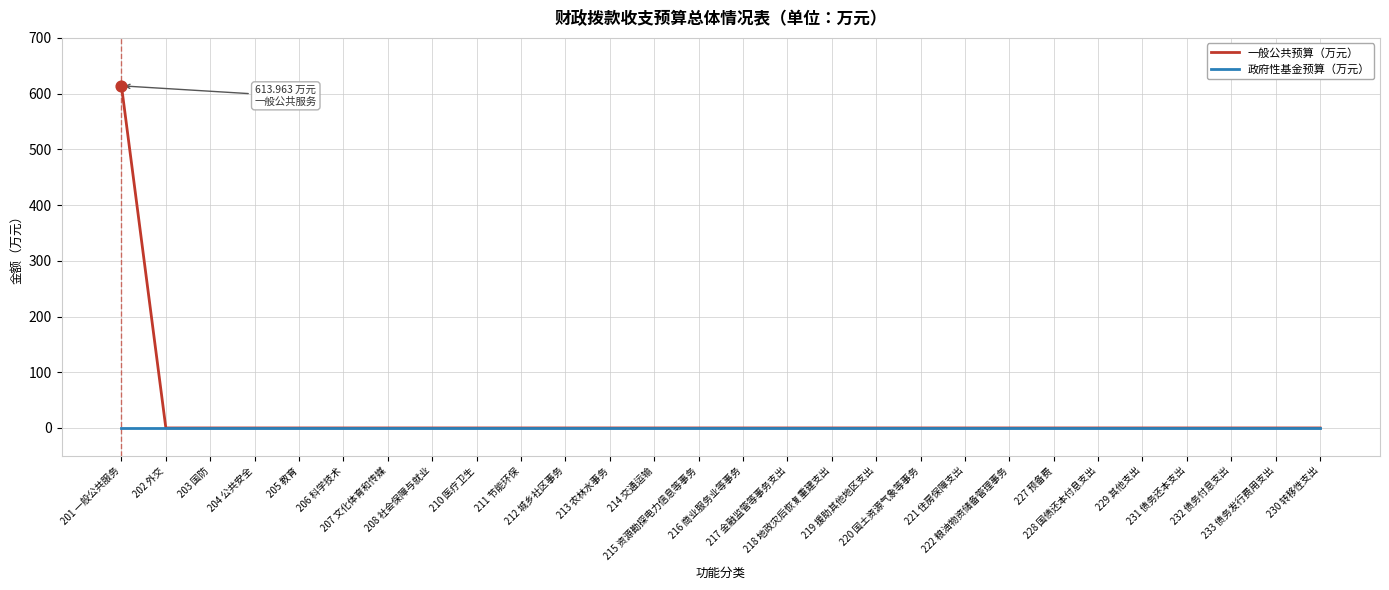

At how many categories does at least one series exceed 515?

1